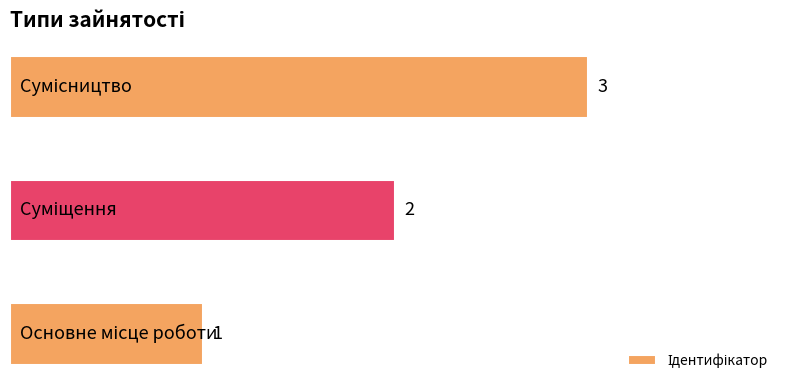

What is the greatest value displayed?

3